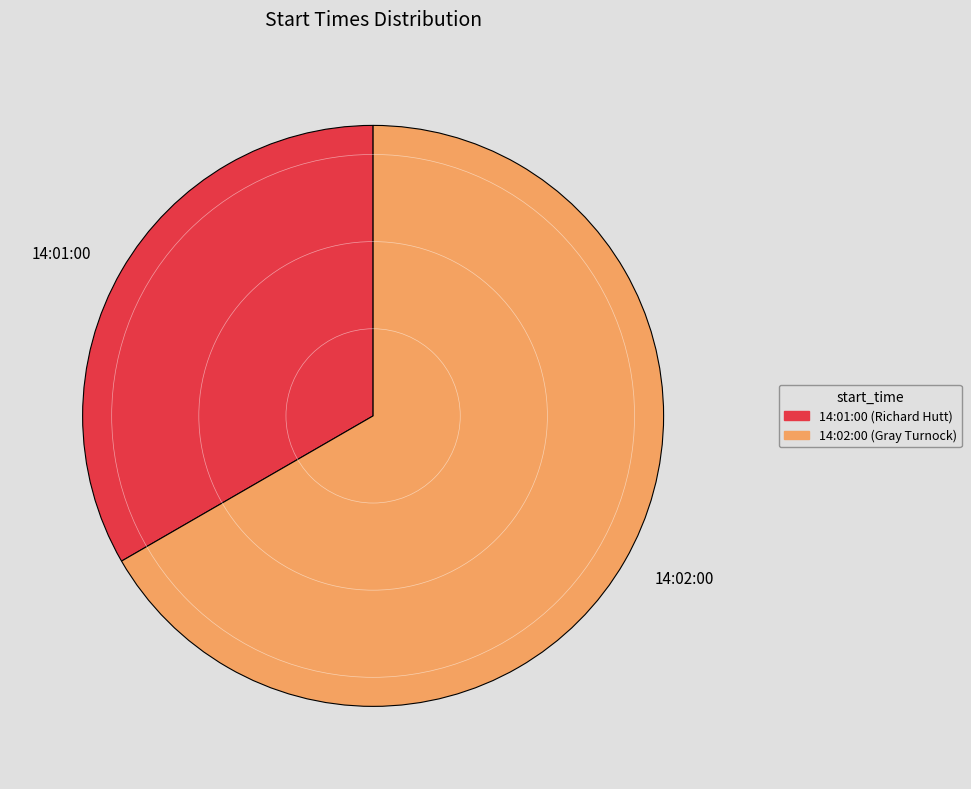

Rank the categories by value from lowest to highest.

14:01:00, 14:02:00